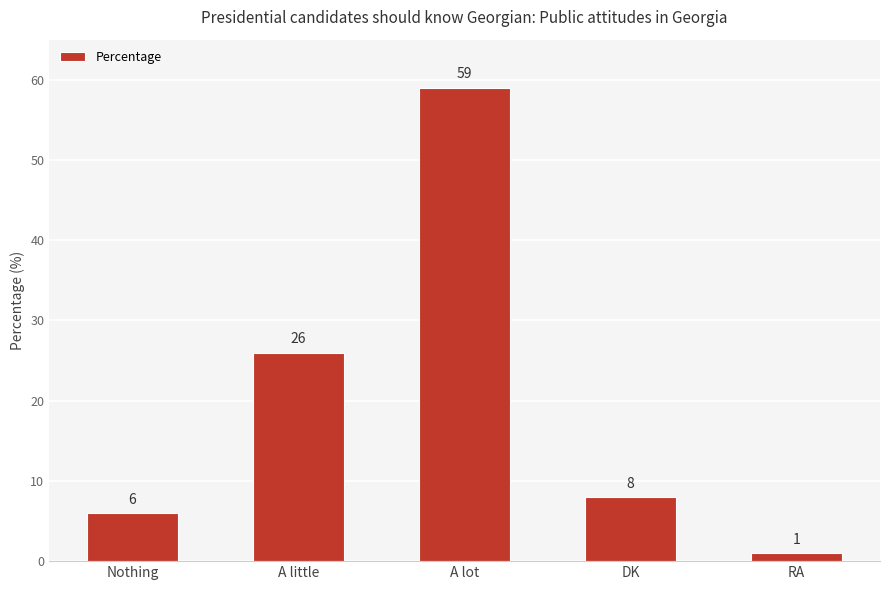

What is the sum of the values at Nothing and A lot?

65